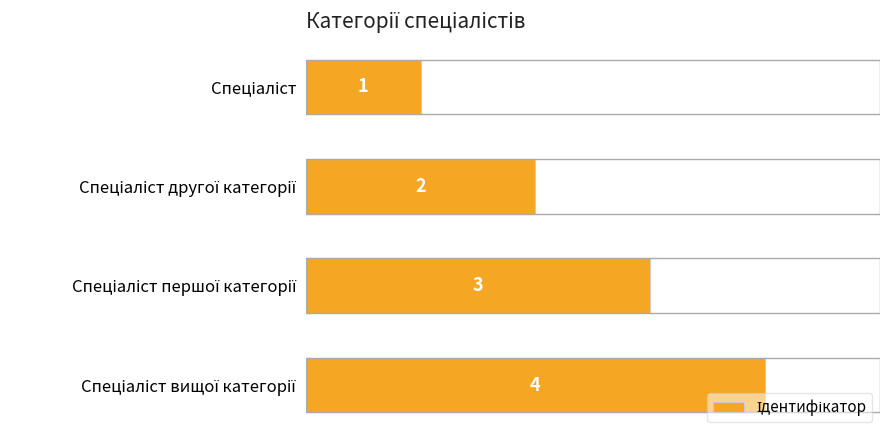

What is the value of the 1st bar from the top?

1